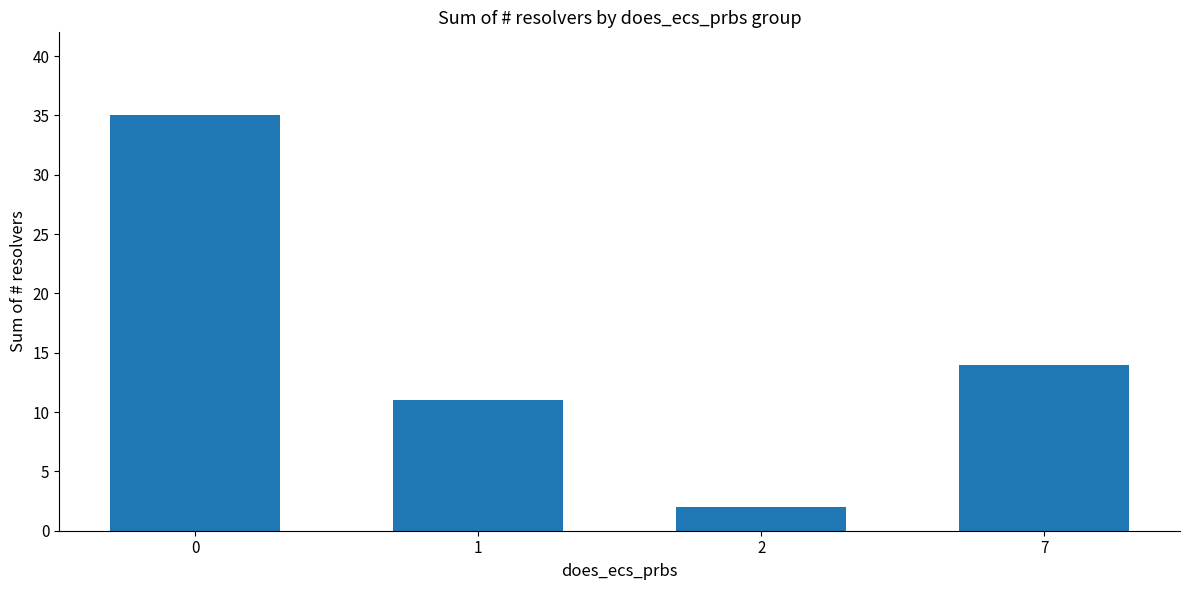

Is it true that the value at 1 is 3?

False